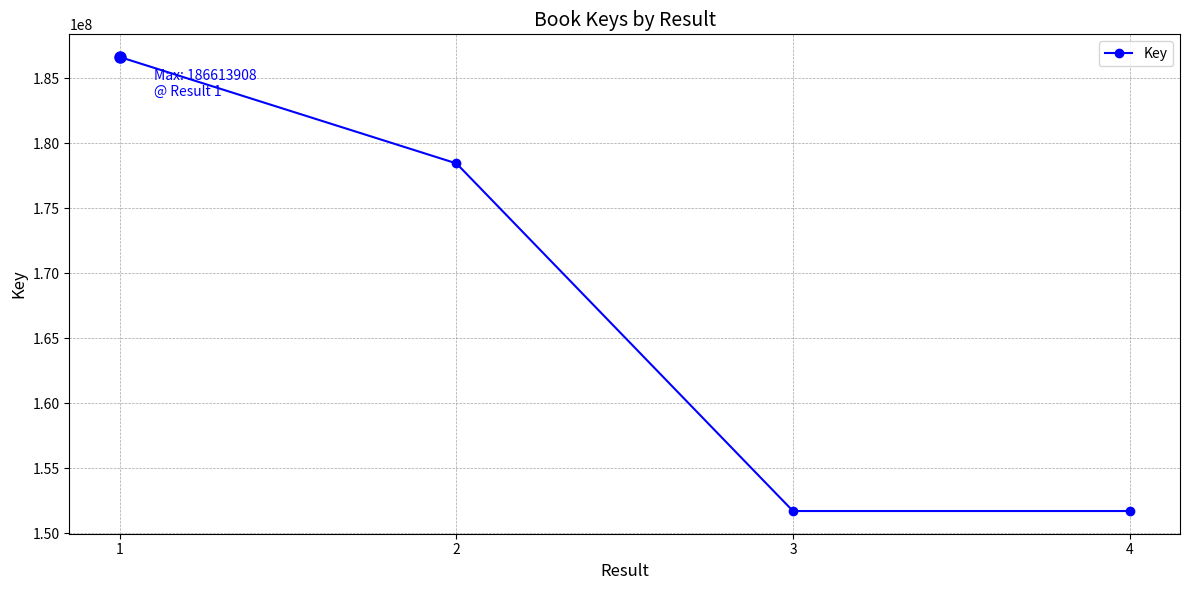

How many data points does each series have?

4